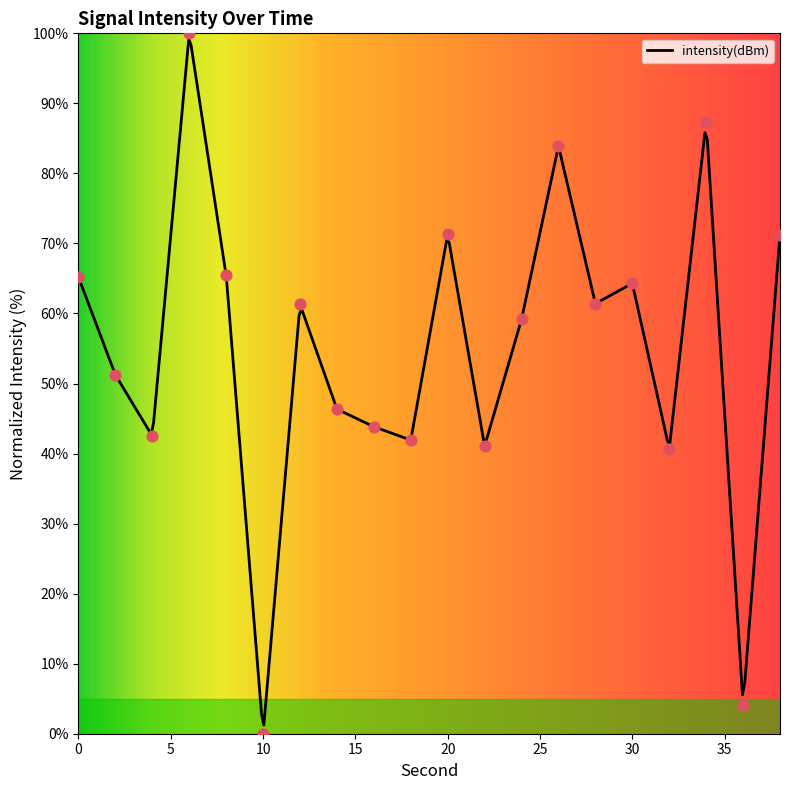

Which has a higher value, 6 or 34?

6